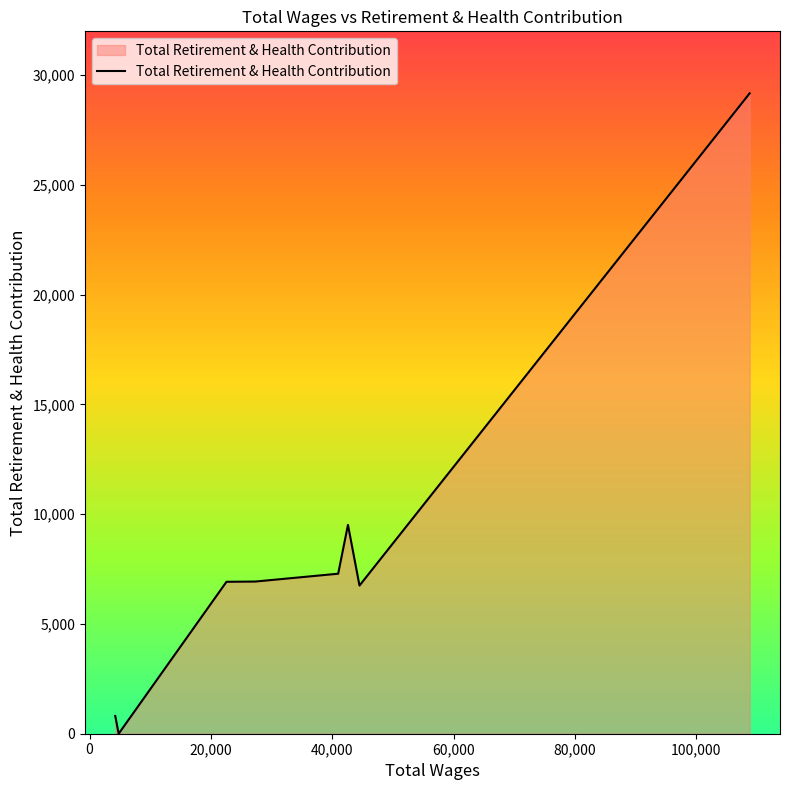

True or false: the data has more than 0 interior local peaks.

True